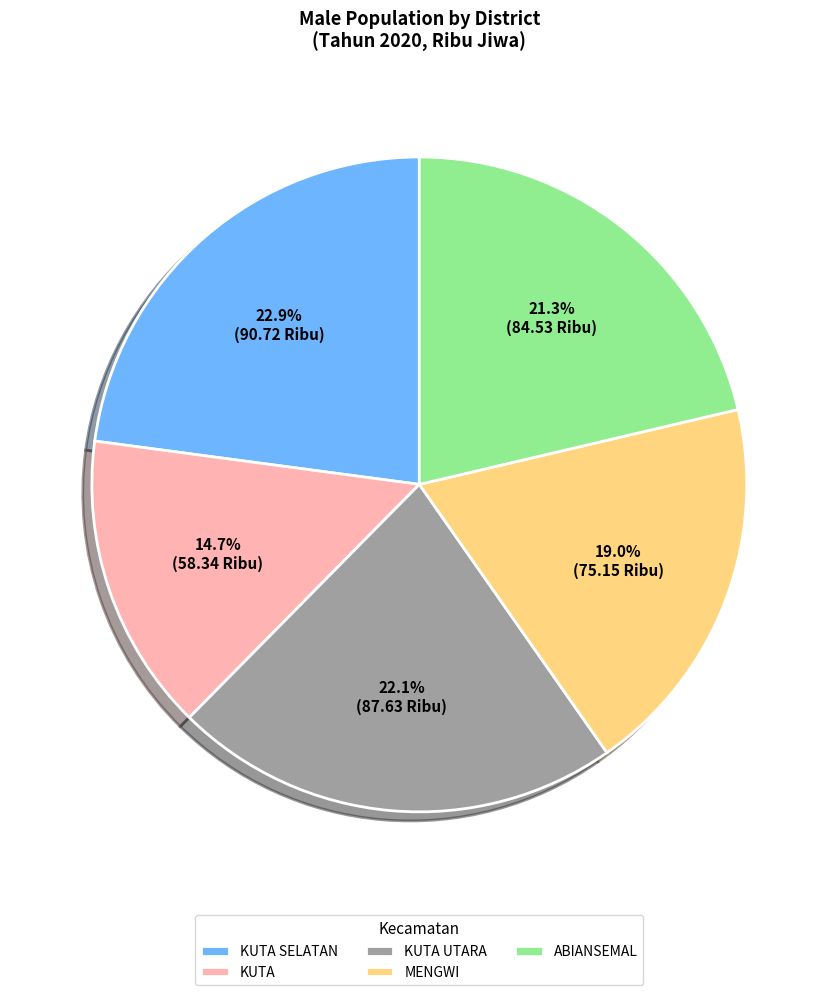

Which category has the biggest portion of the pie?

KUTA SELATAN